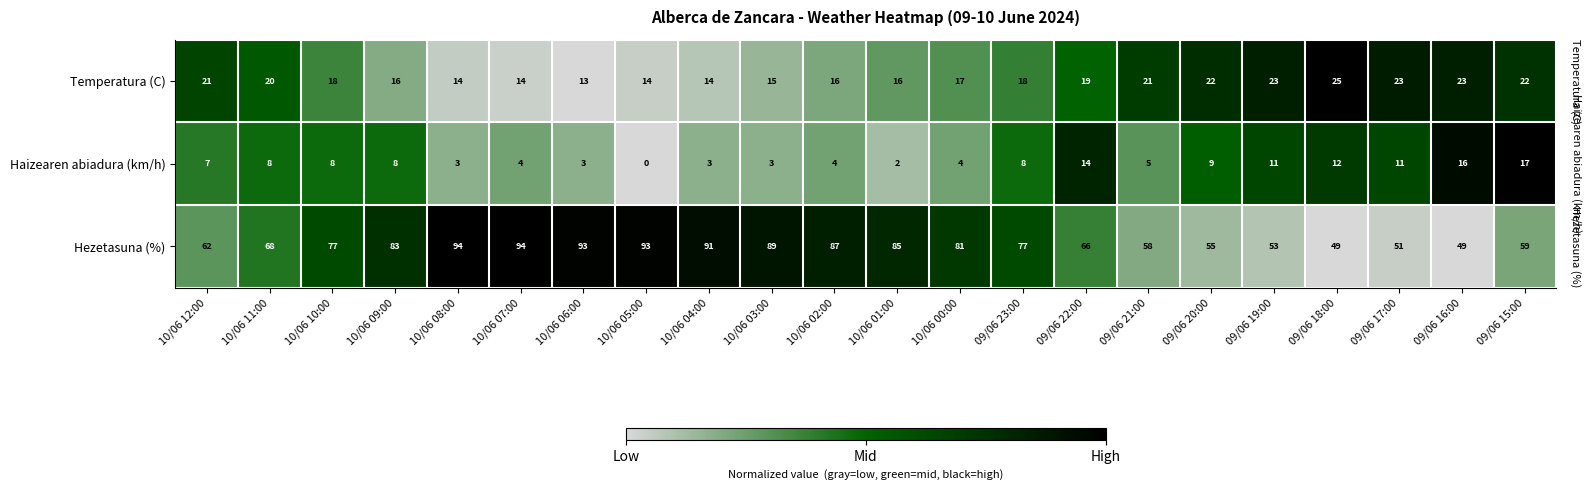

At how many categories does at least one series exceed 70?

12